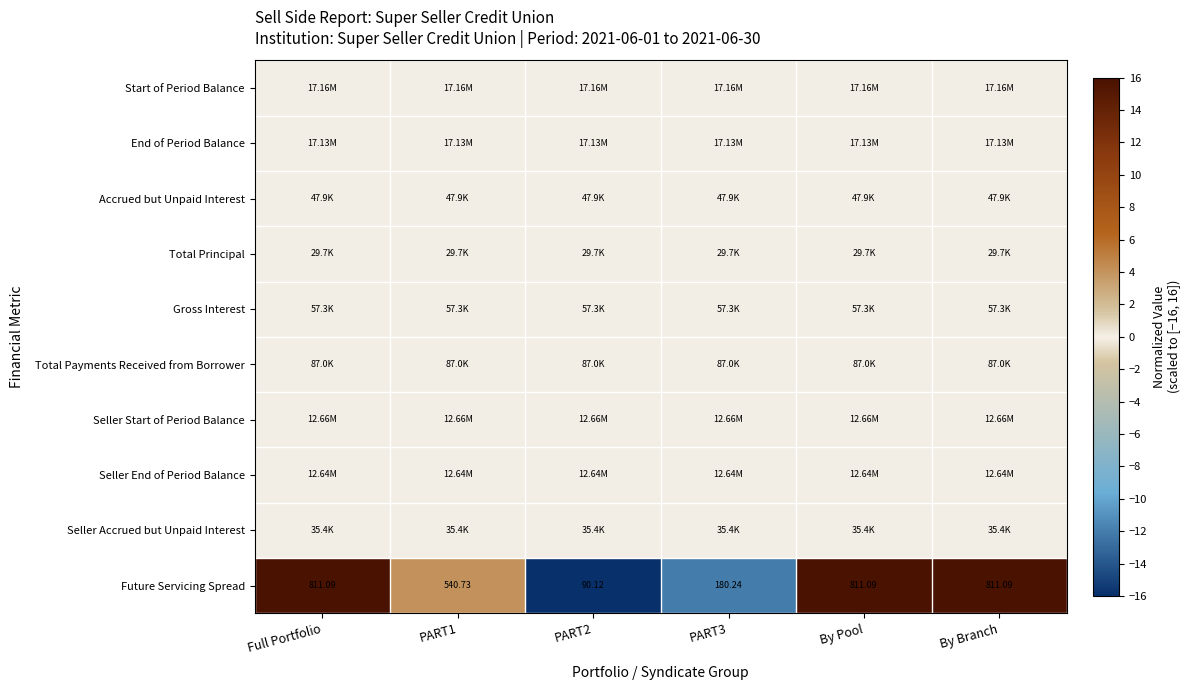

At which category is the sum across all series the highest?

Full Portfolio